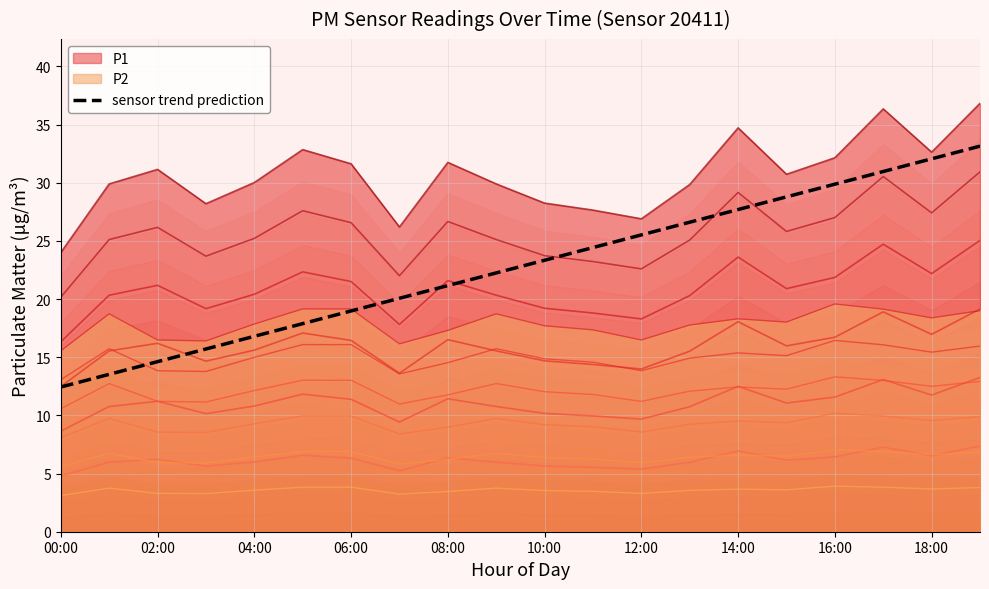

Count the P2 values in the range 3 to 4.

20